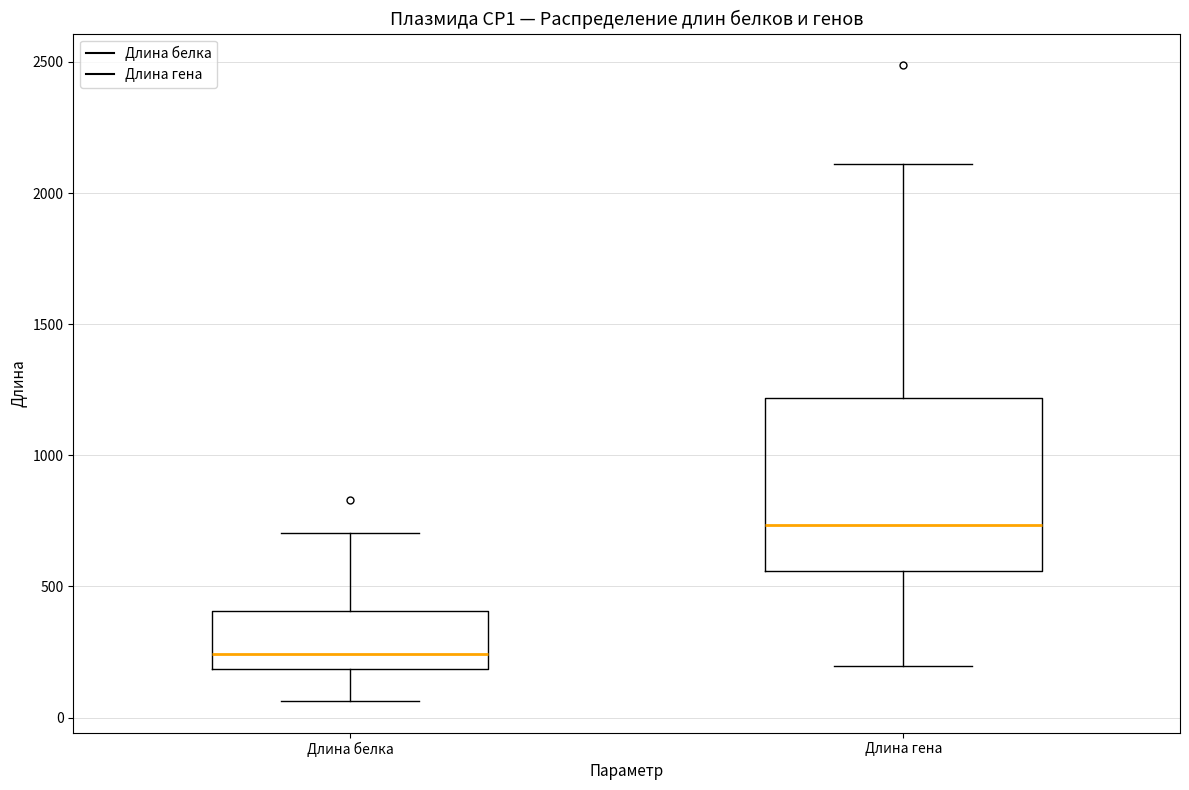

Reading left to right, read every box against the y-axis: the position of its median line, the range the box covers, and the ends of its whiskers. The values are not printed on the chart, so give them approximately, as read against the axis.

Длина белка: median 250, box 200 to 400, whiskers 50 to 700
Длина гена: median 750, box 550 to 1200, whiskers 200 to 2100